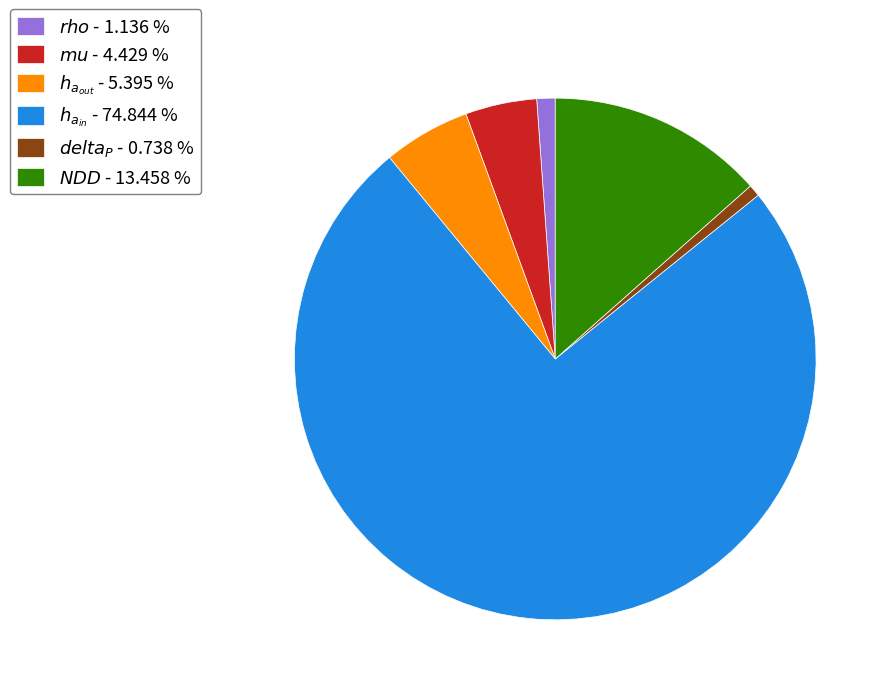

Does any single category account for the majority?

Yes